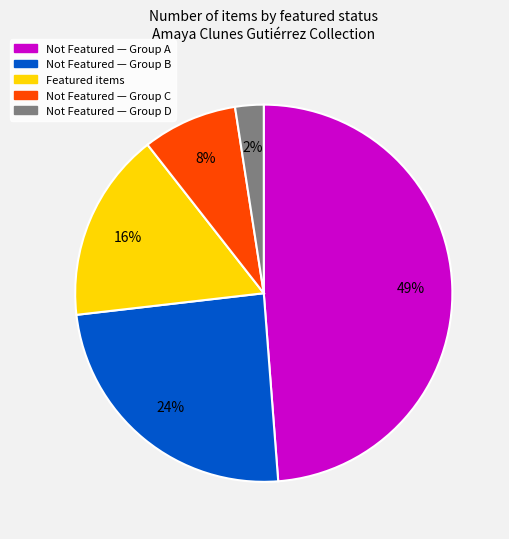

To the nearest percent, what is the average slice percentage?

20%